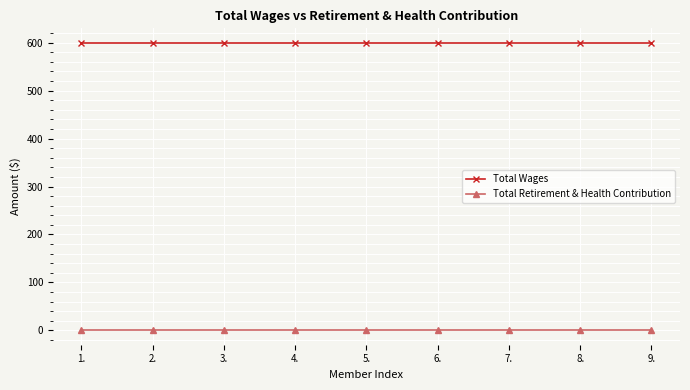

What are all the series names shown in the legend?

Total Wages, Total Retirement & Health Contribution